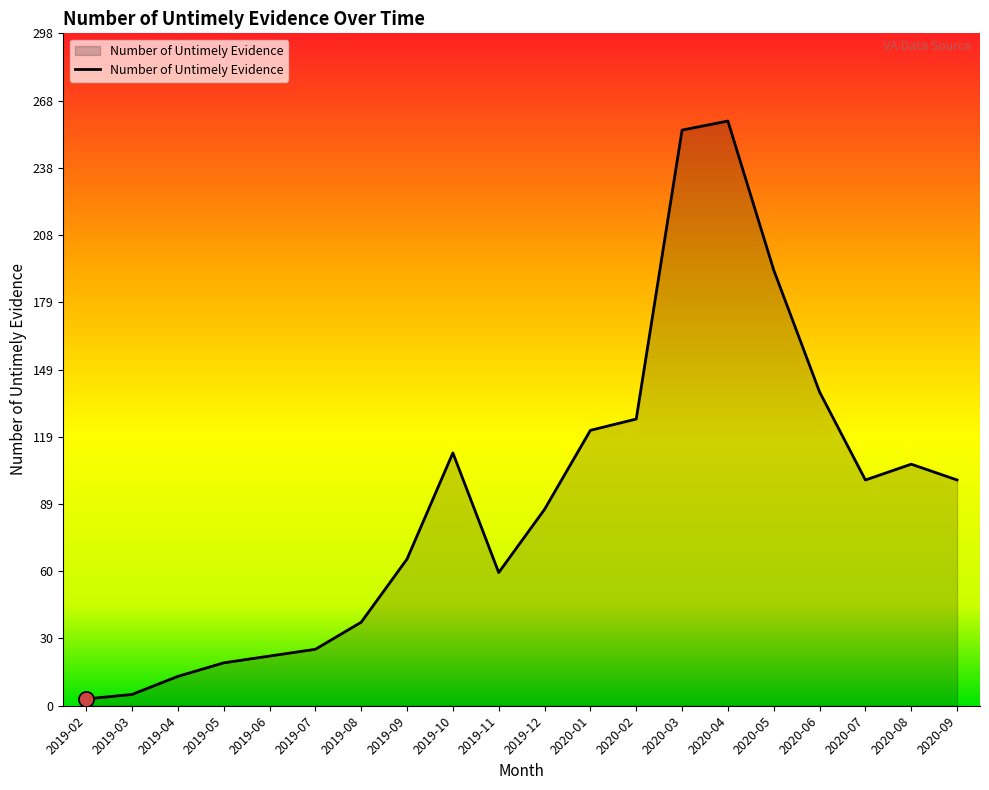

Which has a higher value, 2019-07 or 2019-08?

2019-08